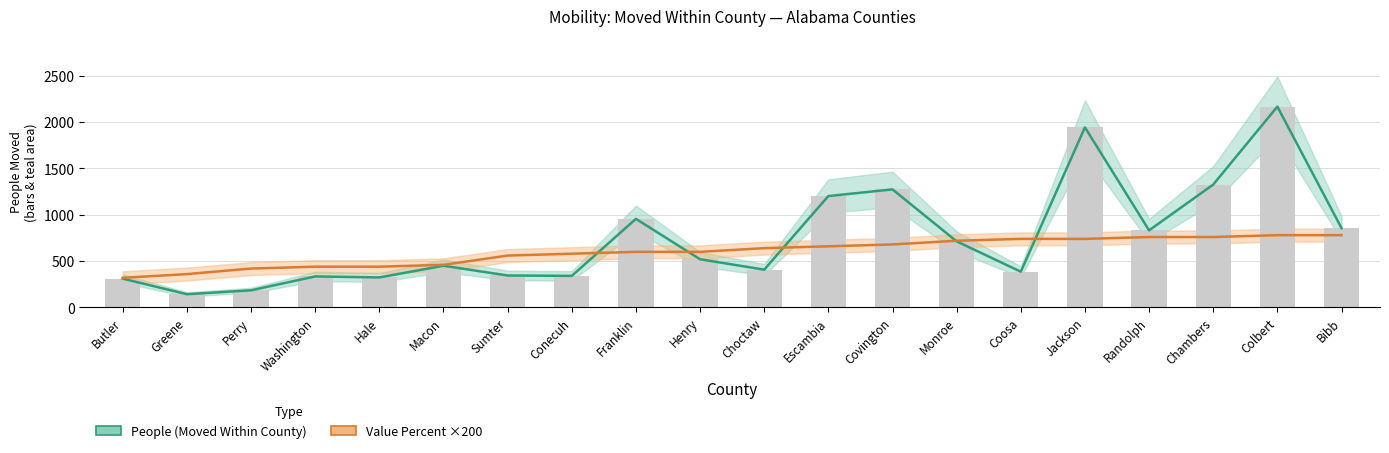

What is the difference between the second highest and minimum values in the People (Moved Within County) series?

1800.0